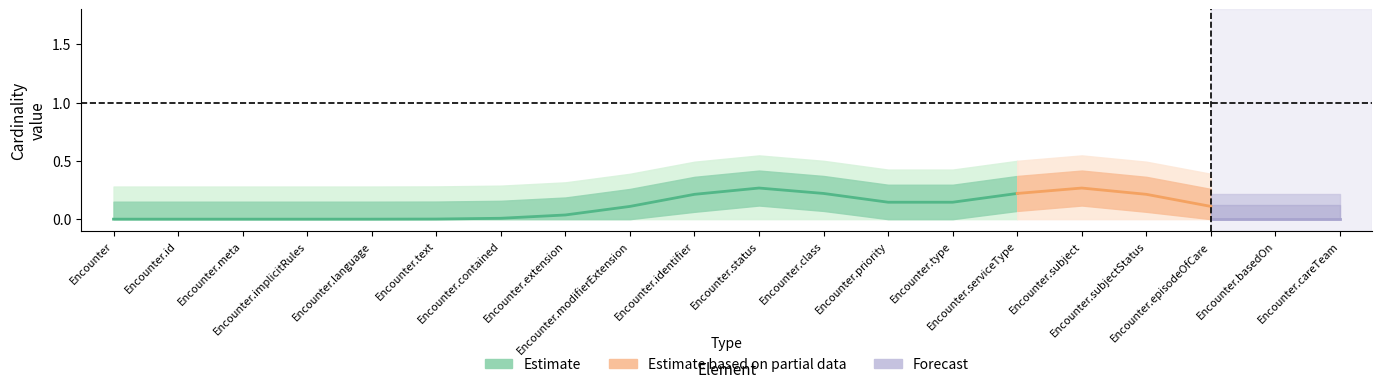

What is the sum of all Min values?

2